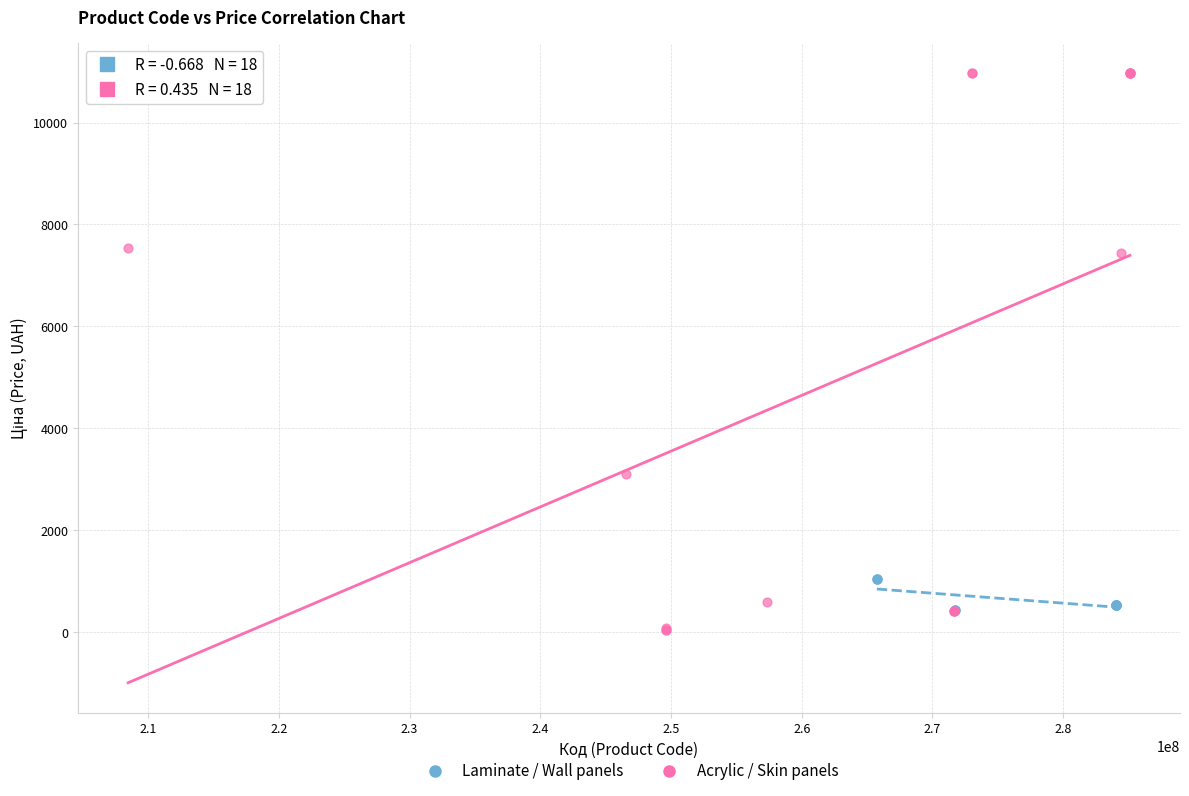

Which series contains the highest Y value?

Acrylic / Skin panels